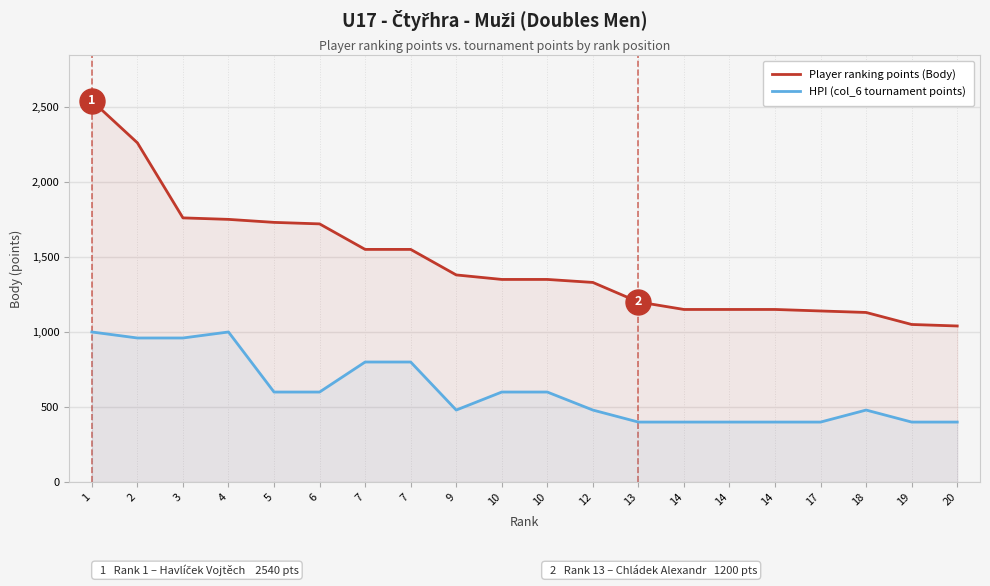

The value of HPI (col_6 tournament points) at 1 is 1000. True or false?

True